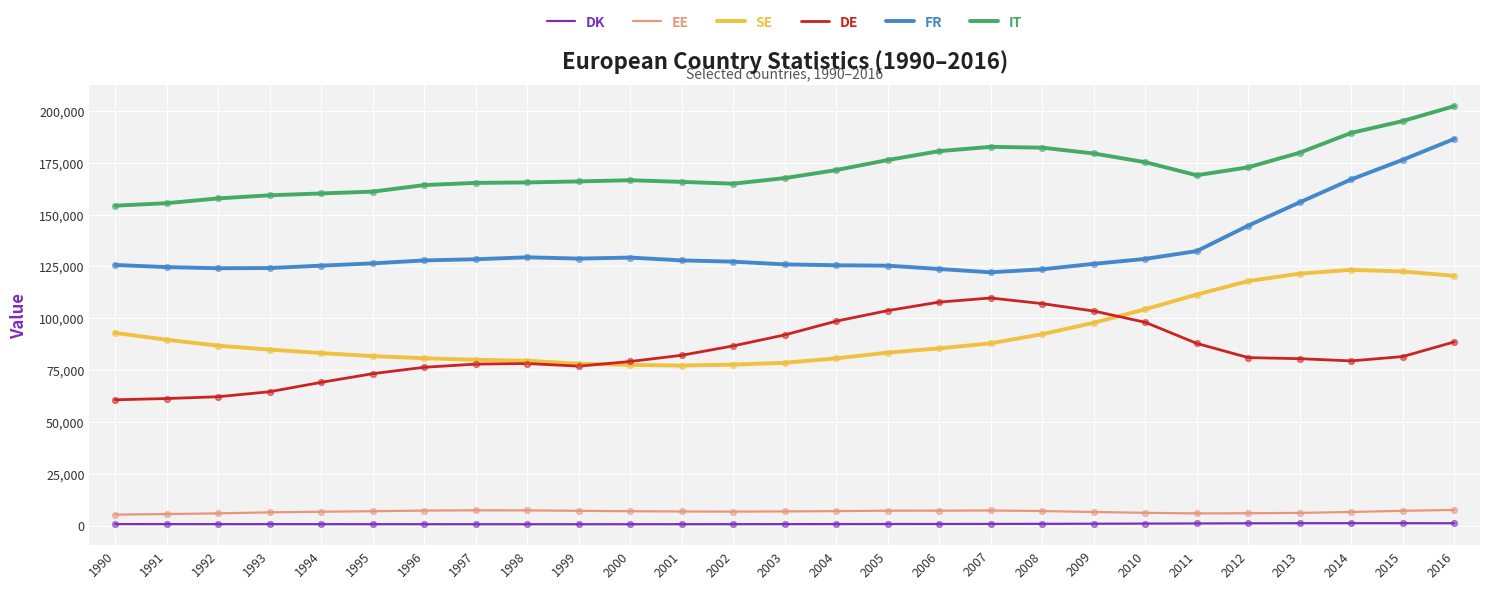

Which series has the largest total across all categories?

IT